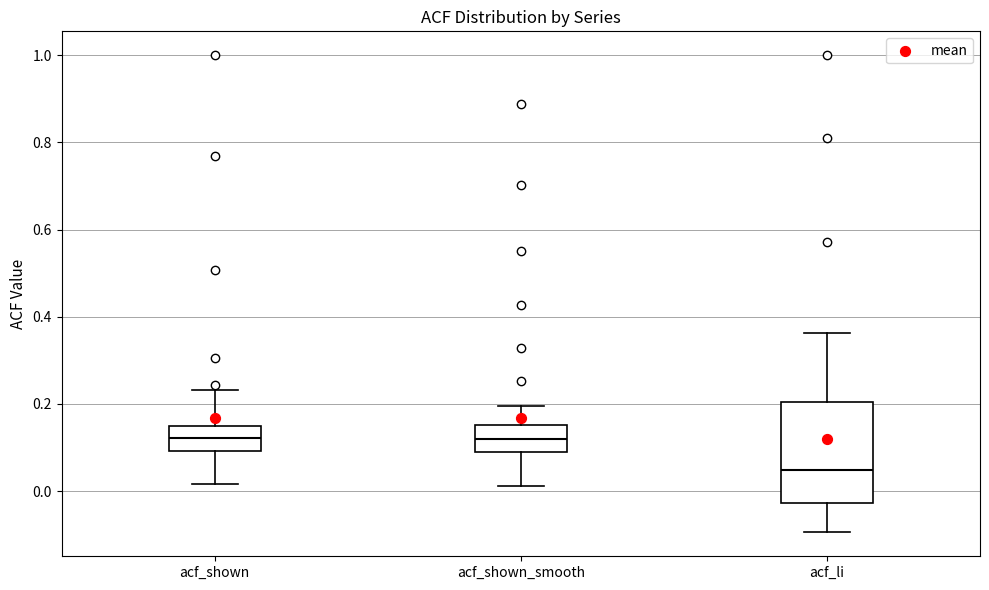

Where is the lower edge of the box for acf_shown_smooth on the y-axis? The values are not printed on the chart, so give them approximately, as read against the axis.

0.10